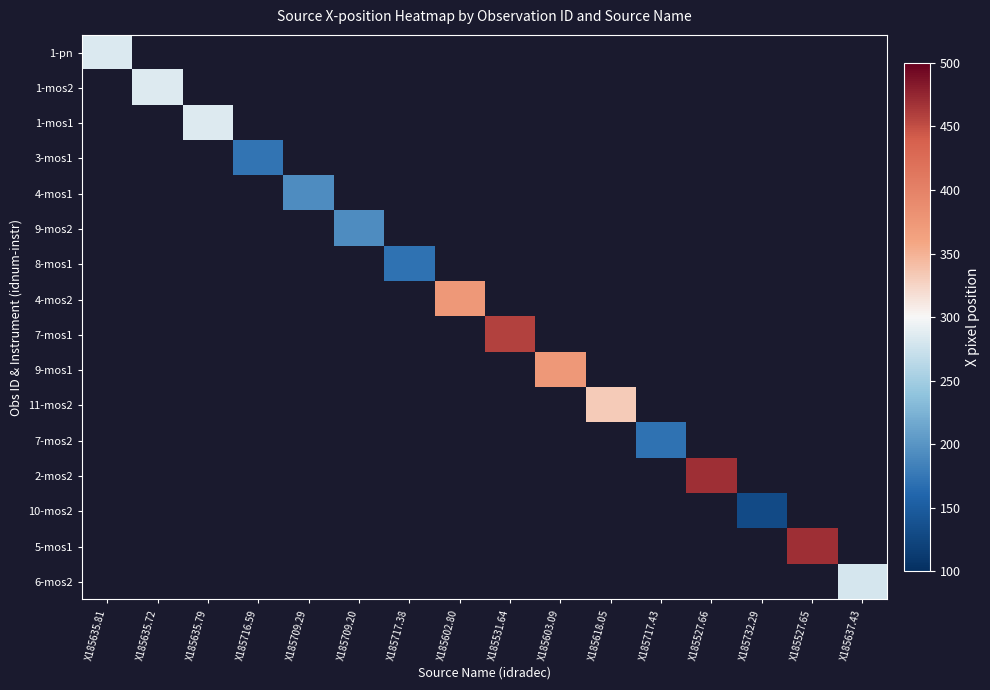

Count the number of data series in this chart.

16